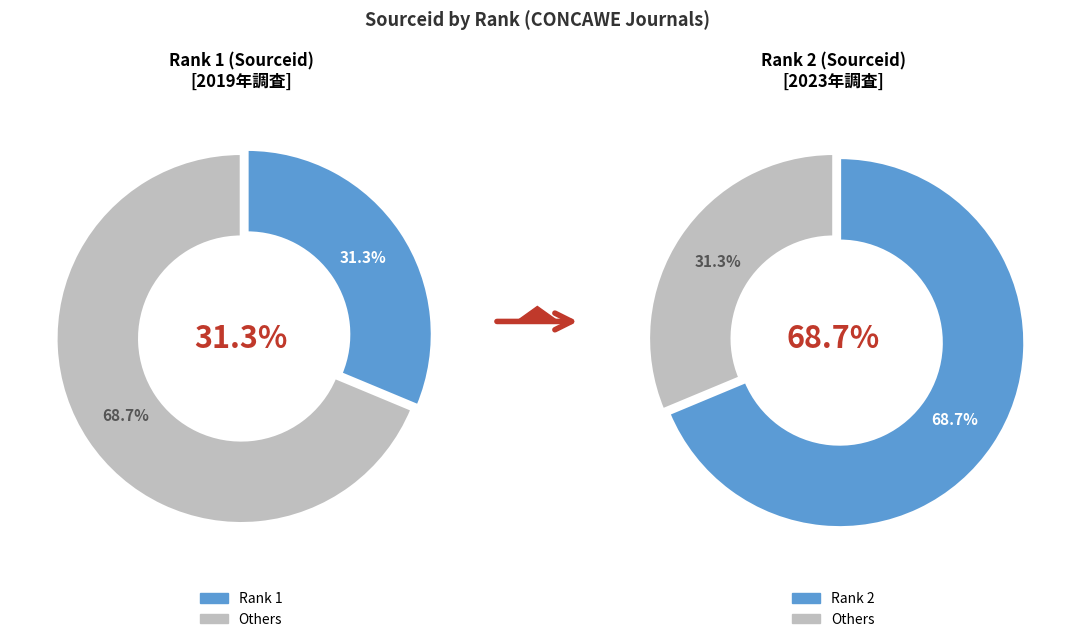

Do 2 and 1 together represent more than half of the pie?

Yes